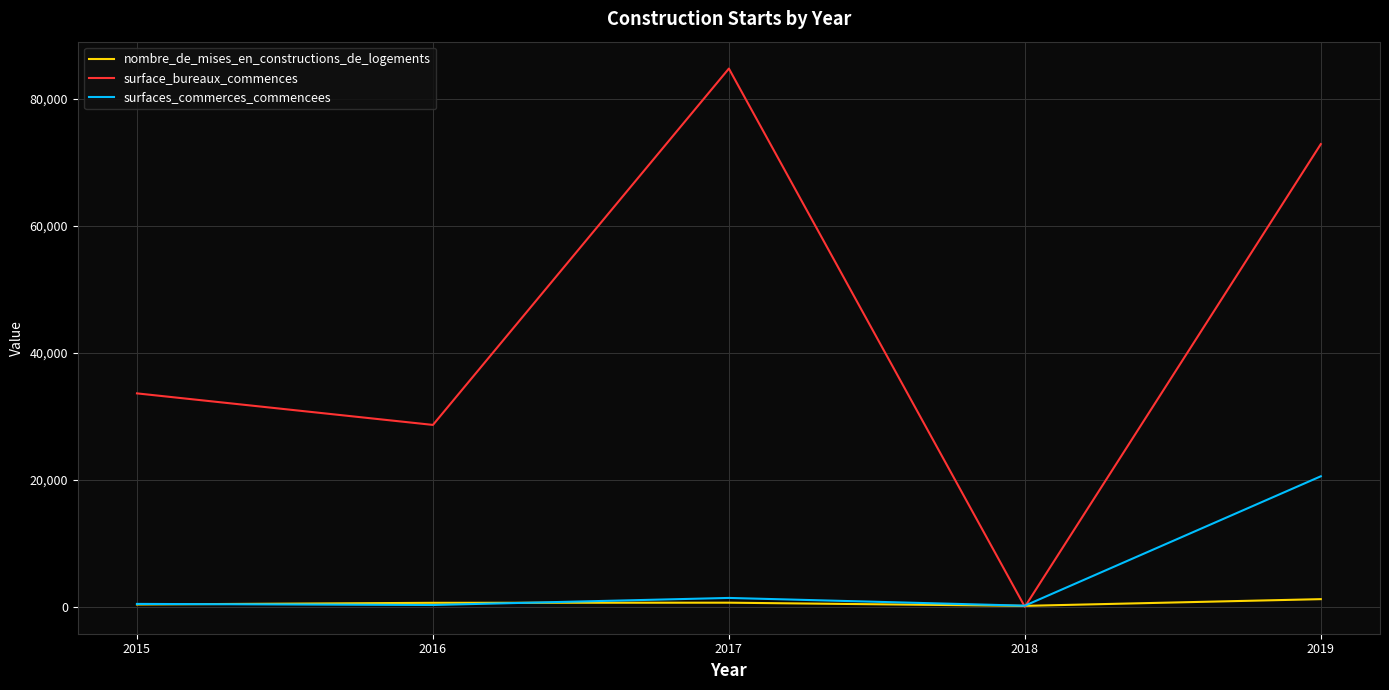

What is the difference between the maximum and minimum values in the surfaces_commerces_commencees series?

20369